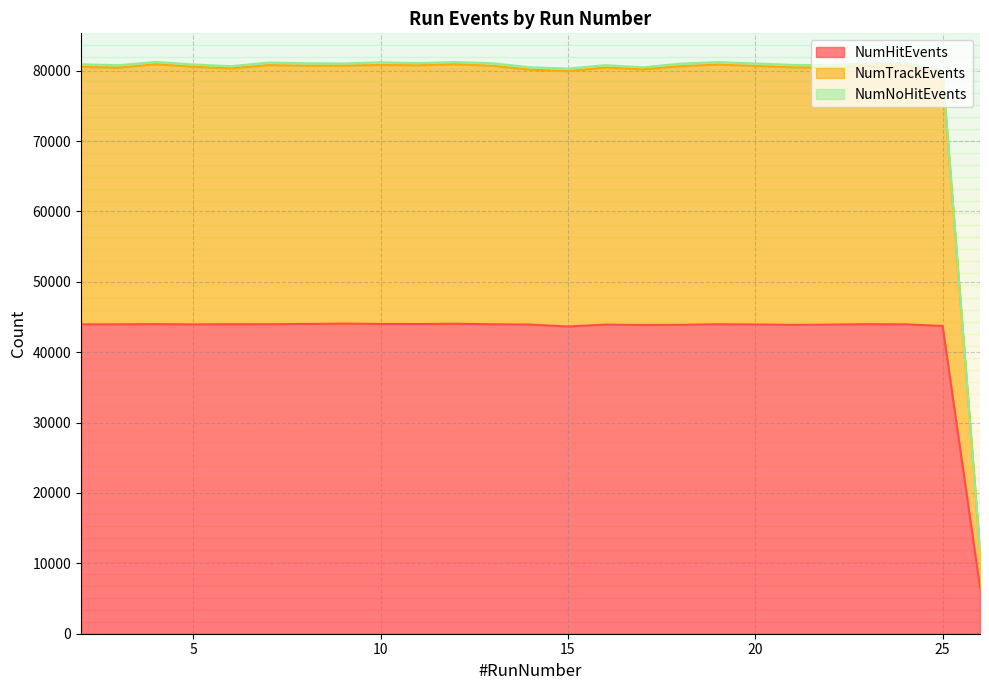

Is it true that NumHitEvents equals 44015 at 8?

True